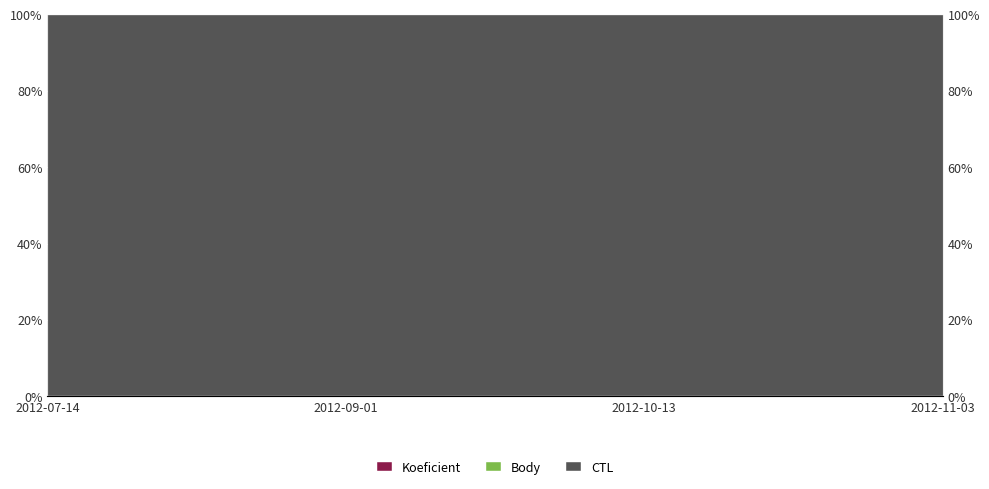

True or false: Koeficient and Body intersect in this chart.

False